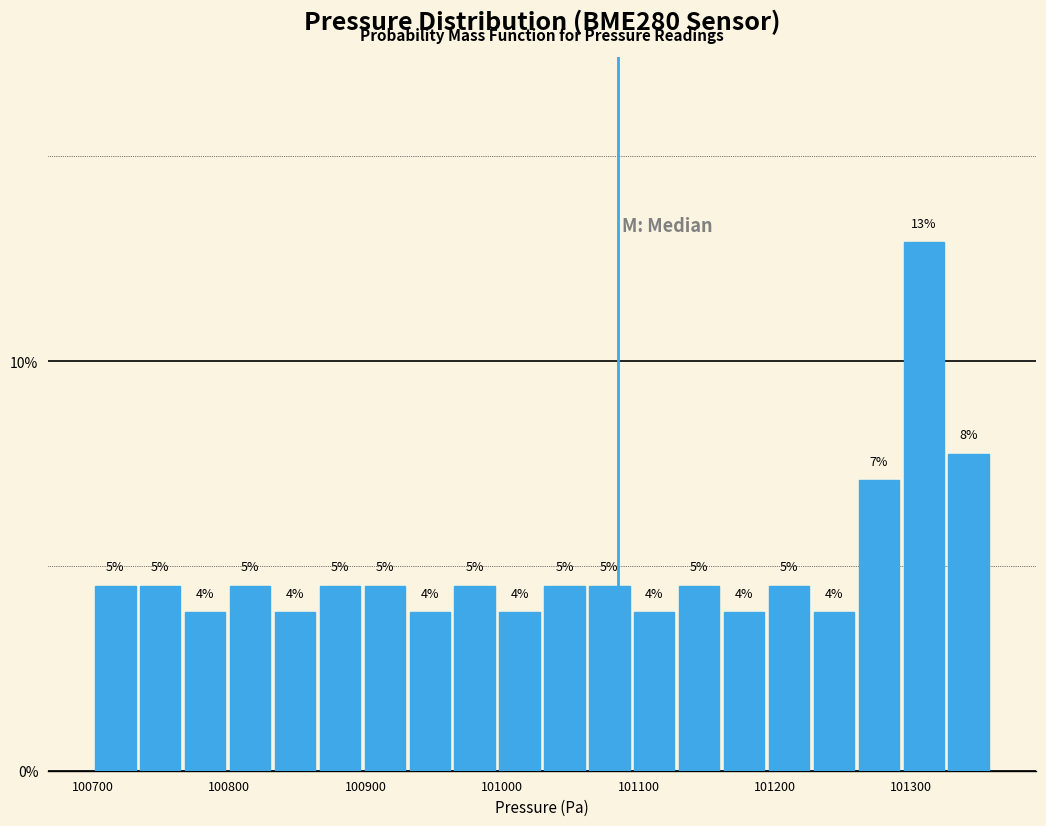

Around what value on the x-axis is the tallest bar? Give the approximate position of its centre, as read against the axis.

101310